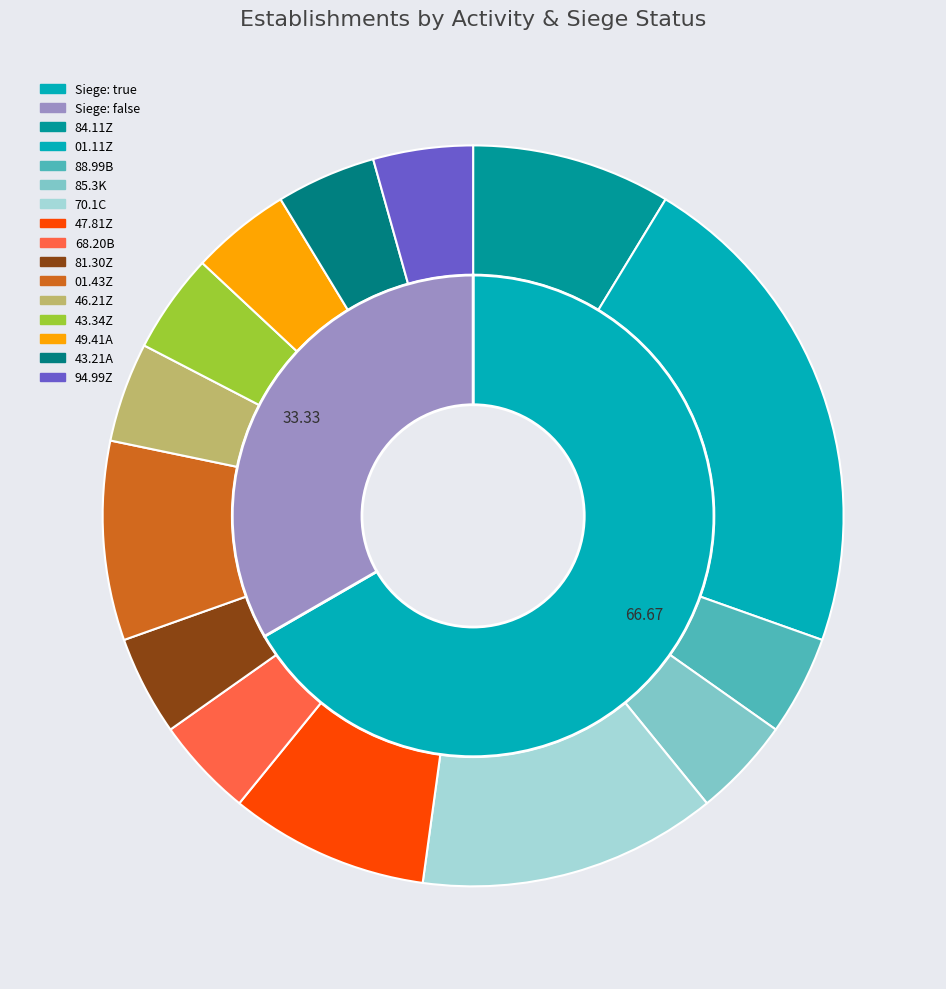

Count the number of slices in the pie.

2